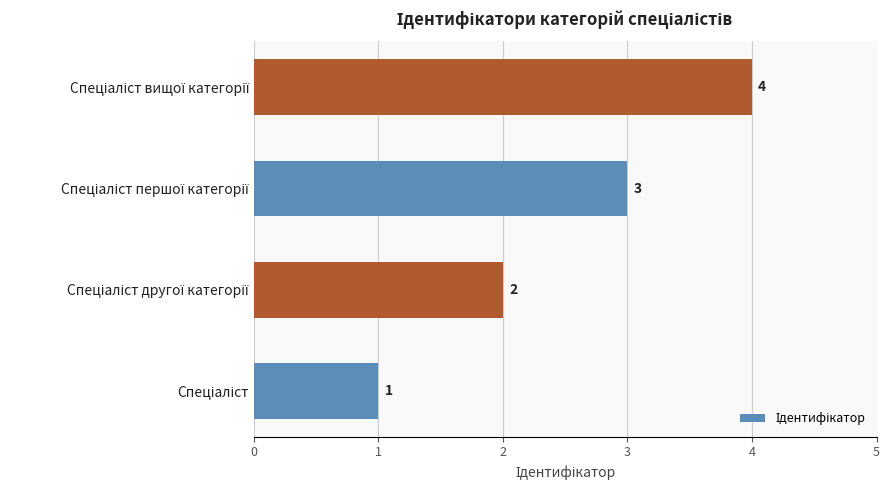

What is the greatest value displayed?

4